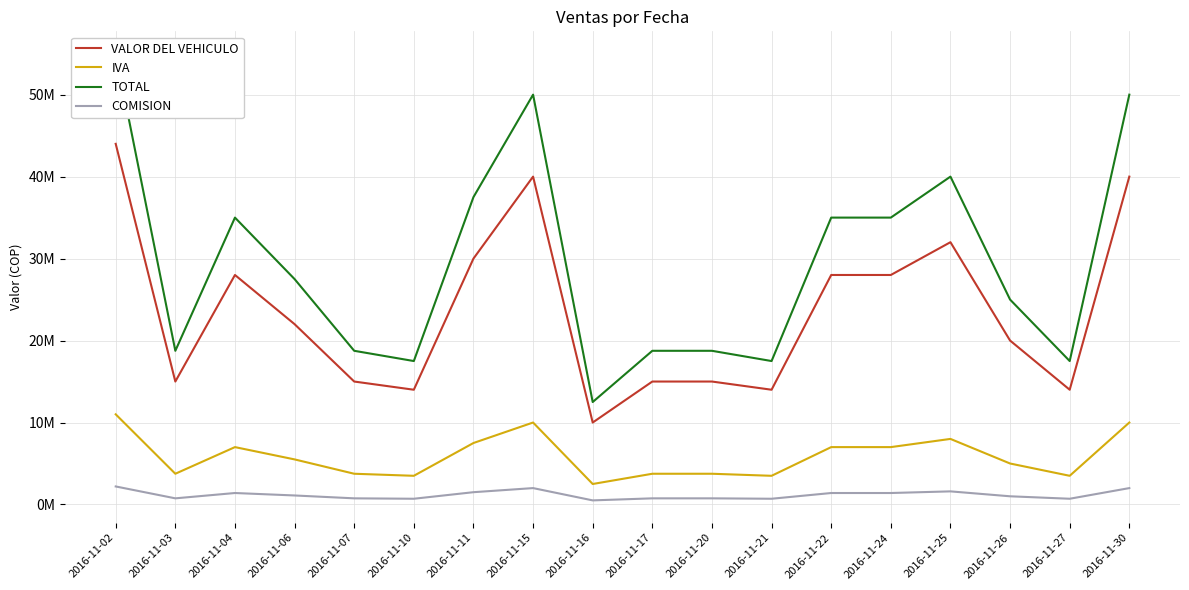

True or false: COMISION and TOTAL intersect in this chart.

False